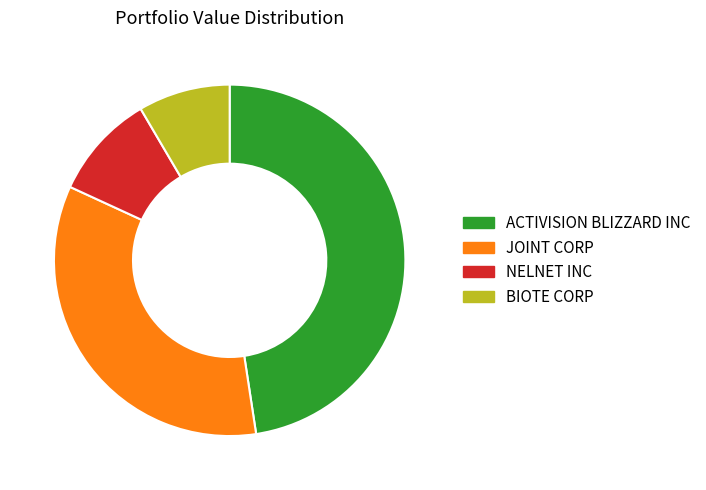

True or false: ACTIVISION BLIZZARD INC accounts for 58% of the total.

False